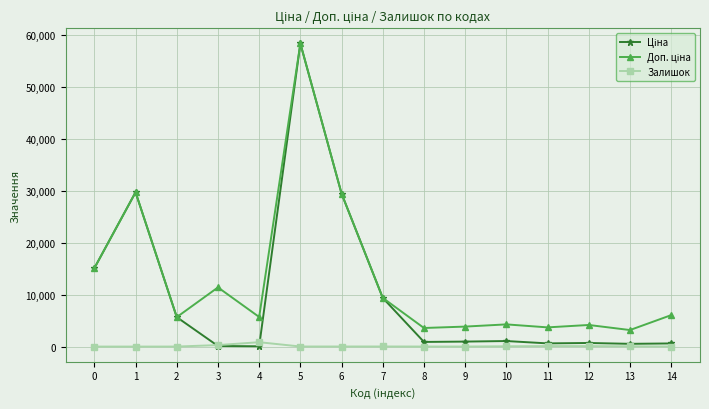

What is the maximum value shown in the chart?

58426.5